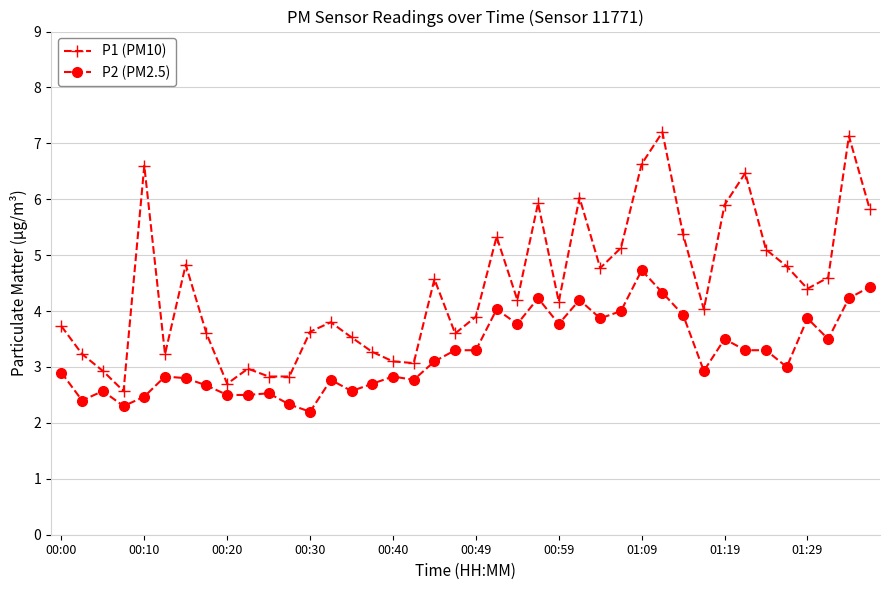

List the series in order of their peak value, highest first.

P1 (PM10), P2 (PM2.5)